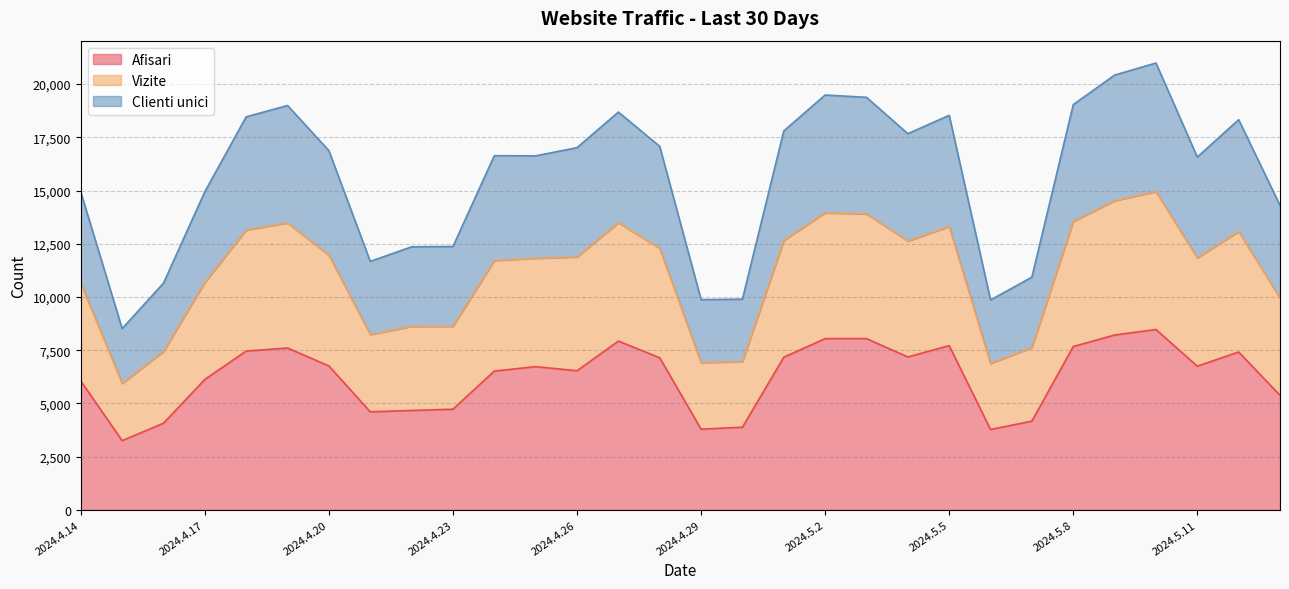

True or false: Afisari and Clienti unici intersect in this chart.

False